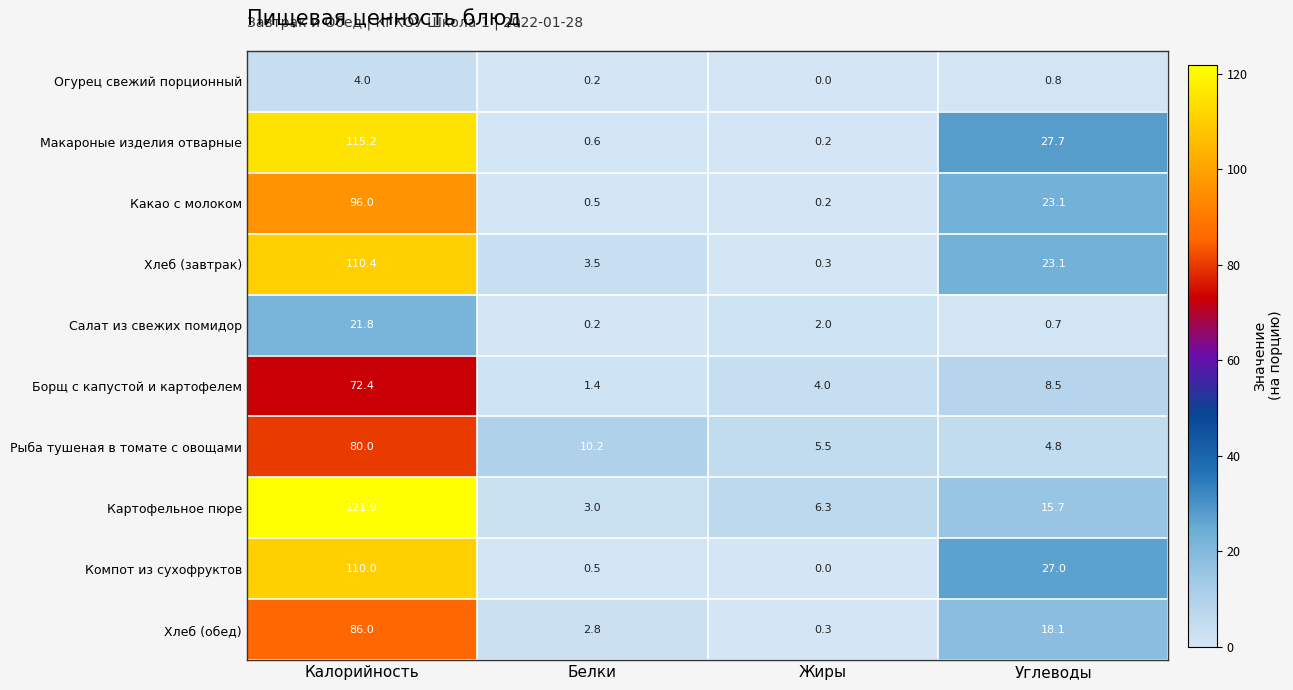

Between Калорийность and Углеводы, which series saw the biggest shift?

Картофельное пюре